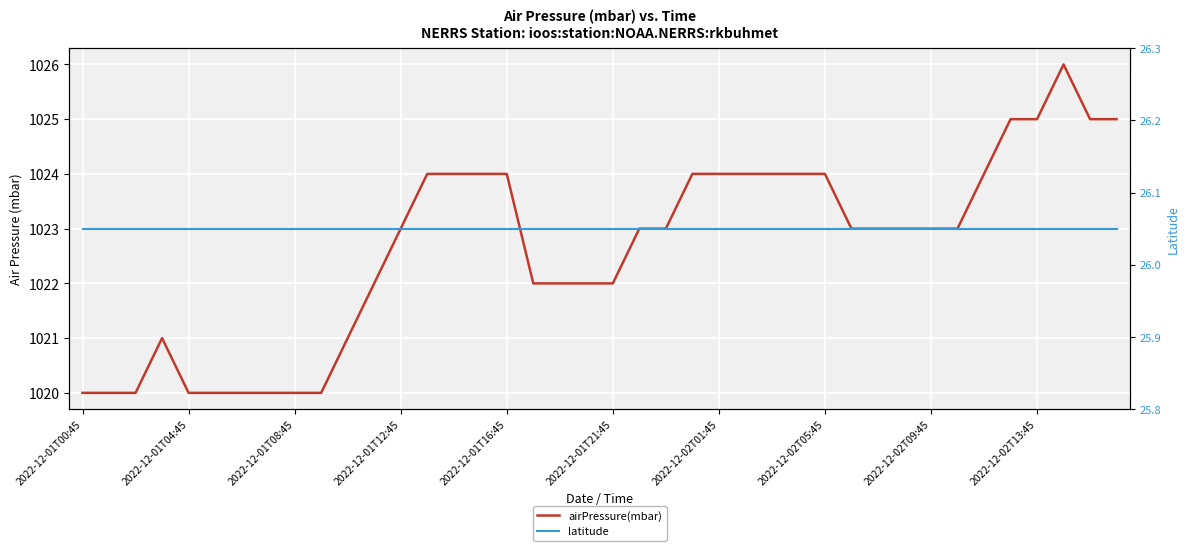

What is the greatest value displayed?

1026.0